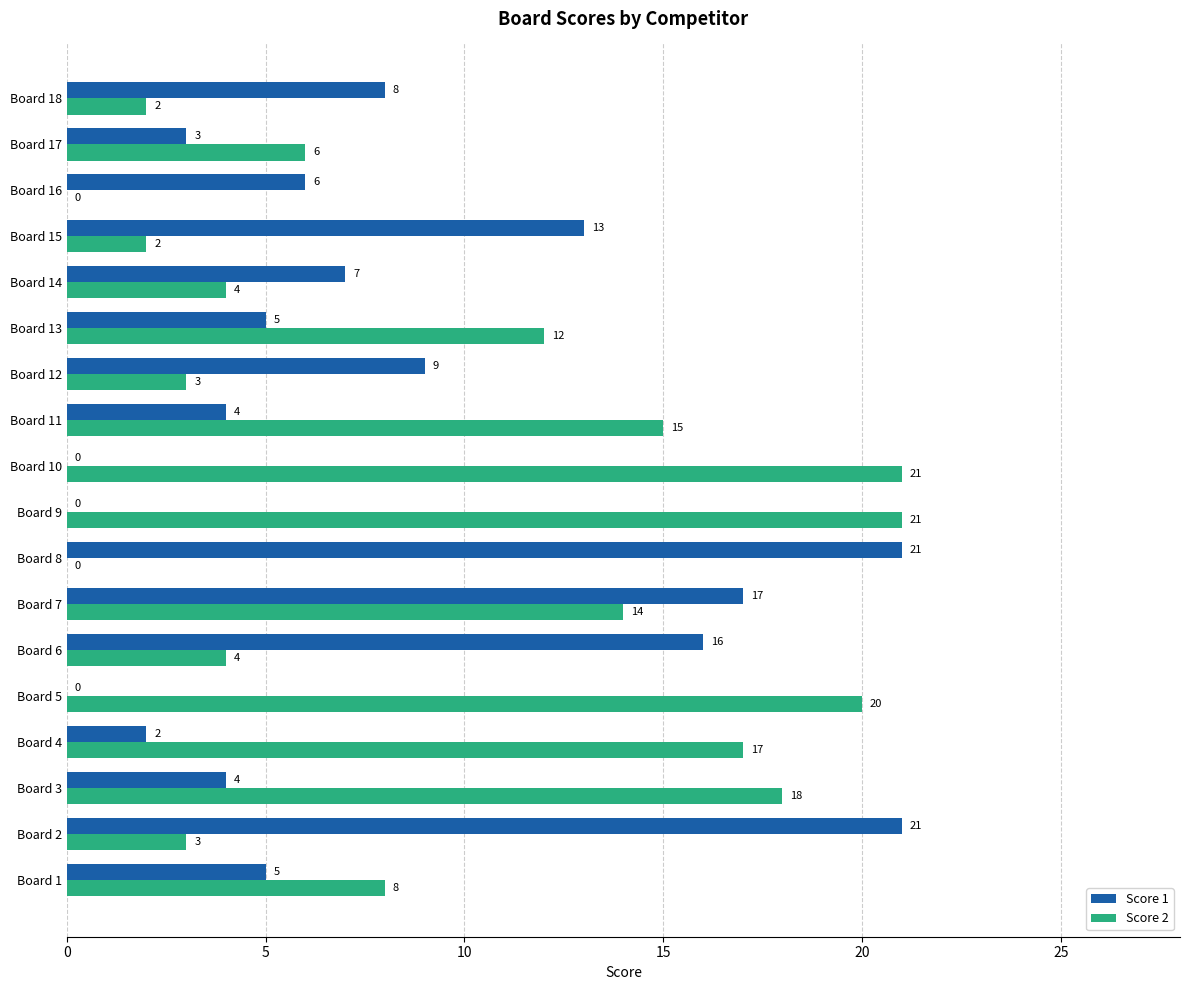

What is the sum of all Score 1 values?

141